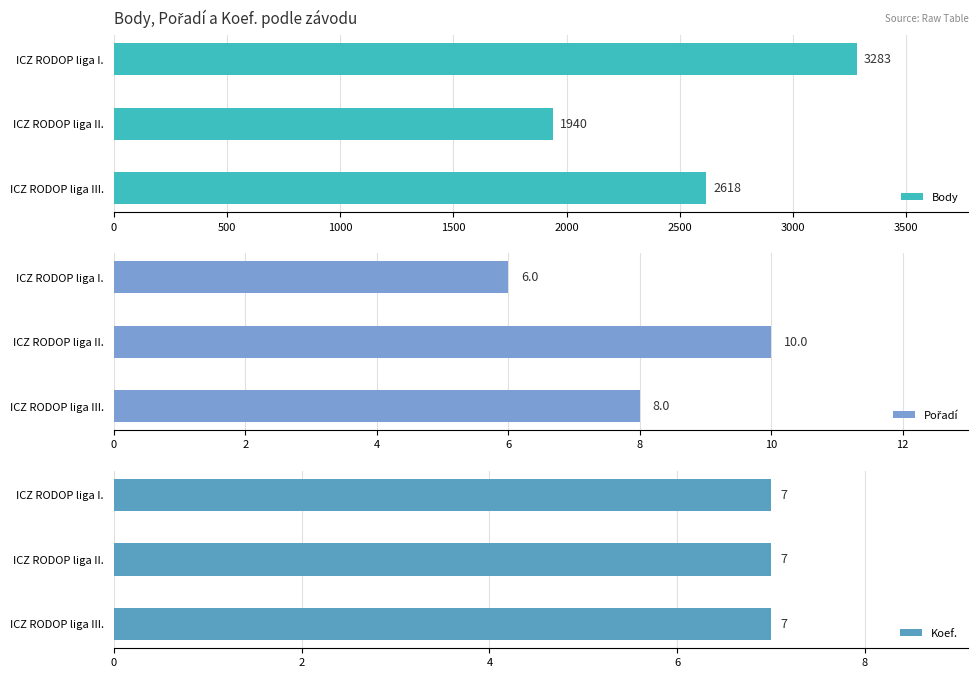

What is the maximum value shown in the chart?

3283.0